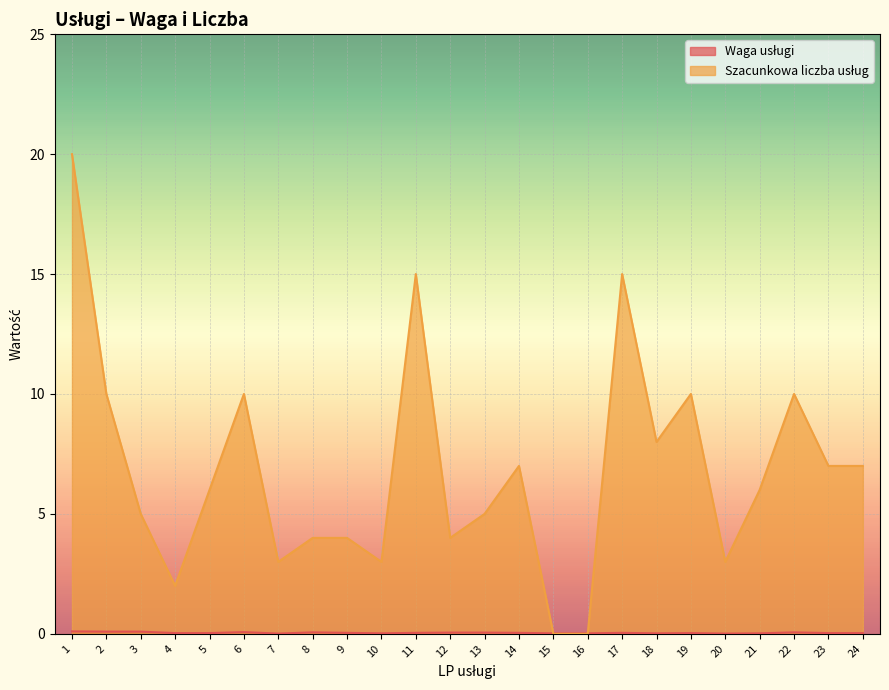

What is the maximum value shown in the chart?

20.0